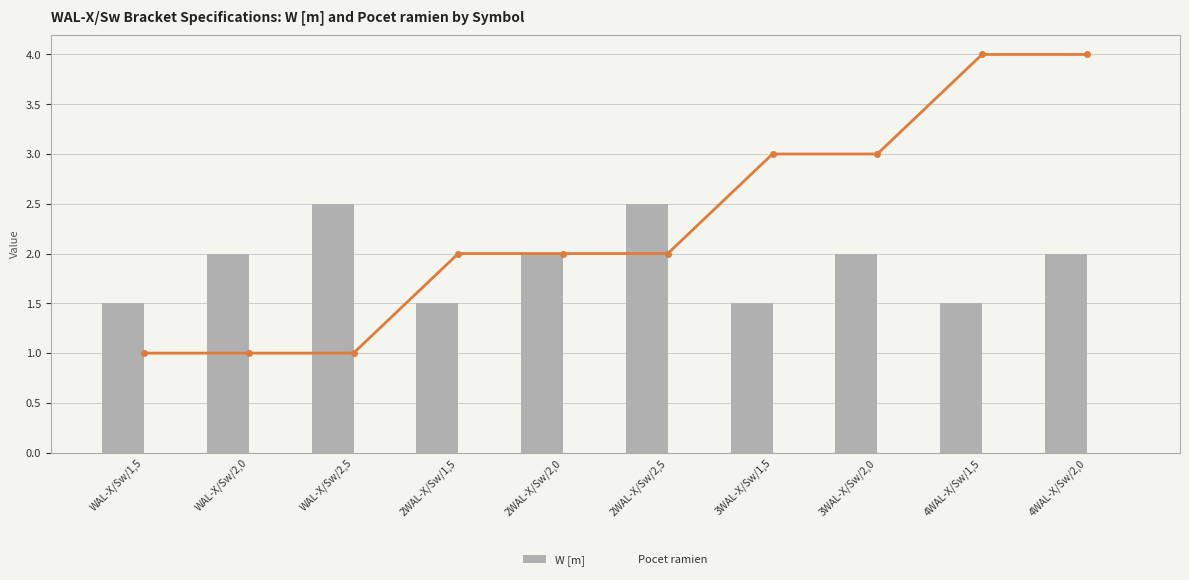

Which series has the widest spread of values?

Pocet ramien